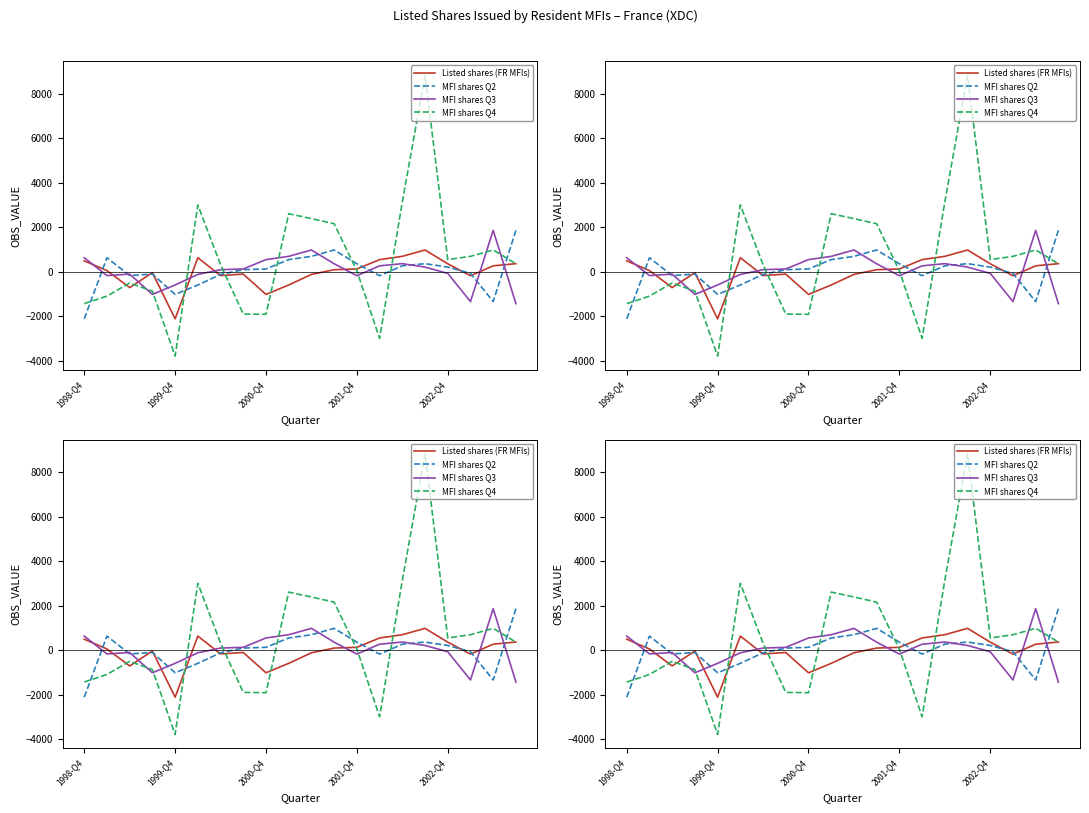

What is the smallest value displayed?

-3781